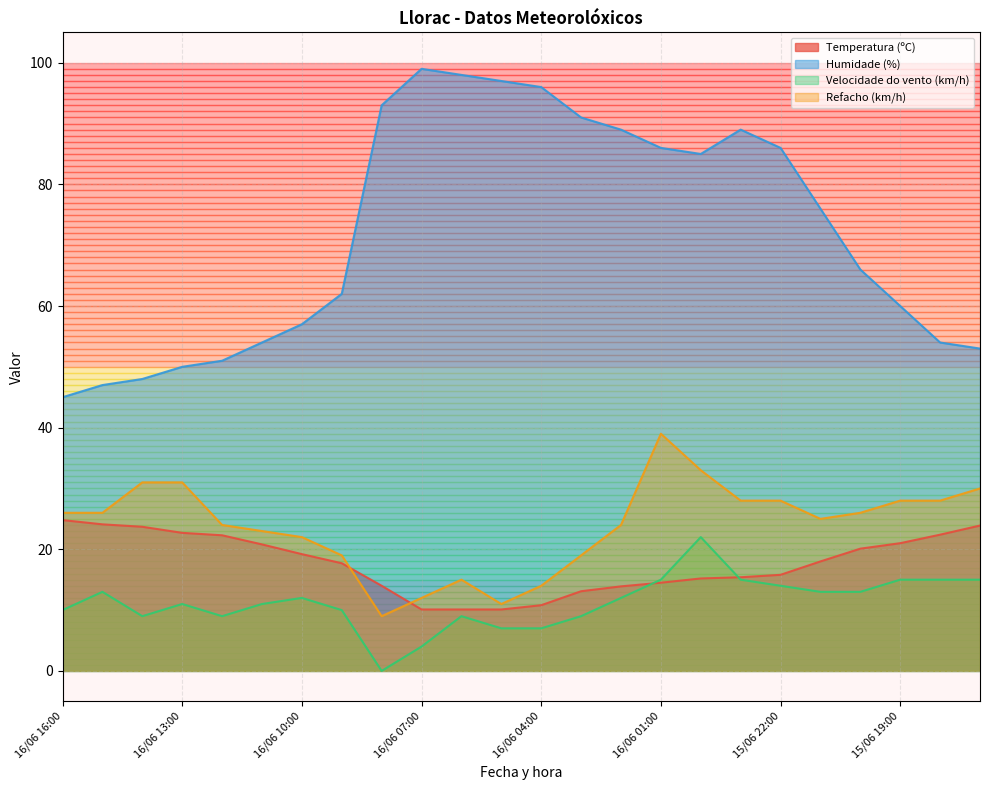

Reading left to right, extract all data points from this chart.

Temperatura (ºC): 24.8	24.1	23.7	22.7	22.3	20.8	19.2	17.7	14.0	10.1	10.1	10.1	10.8	13.1	13.9	14.5	15.2	15.4	15.8	18.0	20.1	21.0	22.4	23.9
Humidade (%): 45.0	47.0	48.0	50.0	51.0	54.0	57.0	62.0	93.0	99.0	98.0	97.0	96.0	91.0	89.0	86.0	85.0	89.0	86.0	76.0	66.0	60.0	54.0	53.0
Velocidade do vento (km/h): 10.0	13.0	9.0	11.0	9.0	11.0	12.0	10.0	0.0	4.0	9.0	7.0	7.0	9.0	12.0	15.0	22.0	15.0	14.0	13.0	13.0	15.0	15.0	15.0
Refacho (km/h): 26.0	26.0	31.0	31.0	24.0	23.0	22.0	19.0	9.0	12.0	15.0	11.0	14.0	19.0	24.0	39.0	33.0	28.0	28.0	25.0	26.0	28.0	28.0	30.0